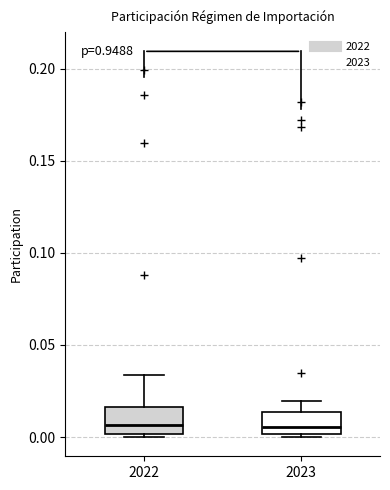

Where is the upper edge of the box at x = 2022 on the y-axis? The values are not printed on the chart, so give them approximately, as read against the axis.

0.015